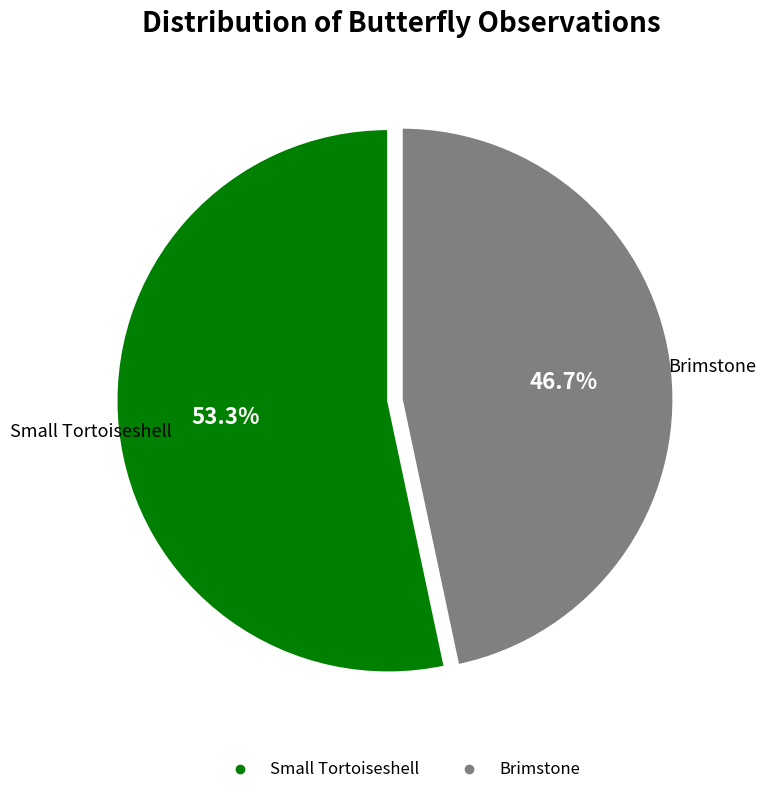

Which slice is the smallest?

Brimstone